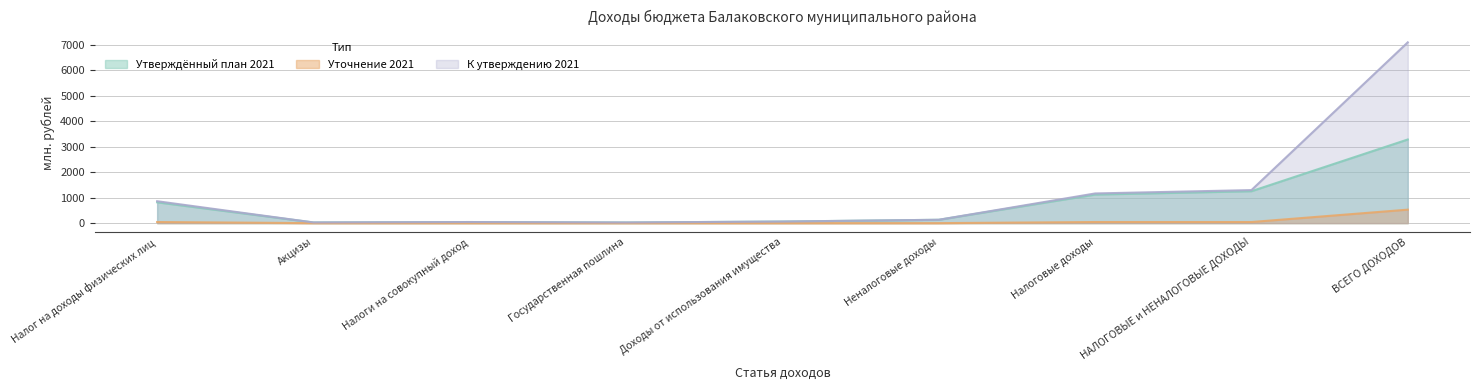

True or false: Утверждённый план 2021 and К утверждению 2021 intersect in this chart.

False